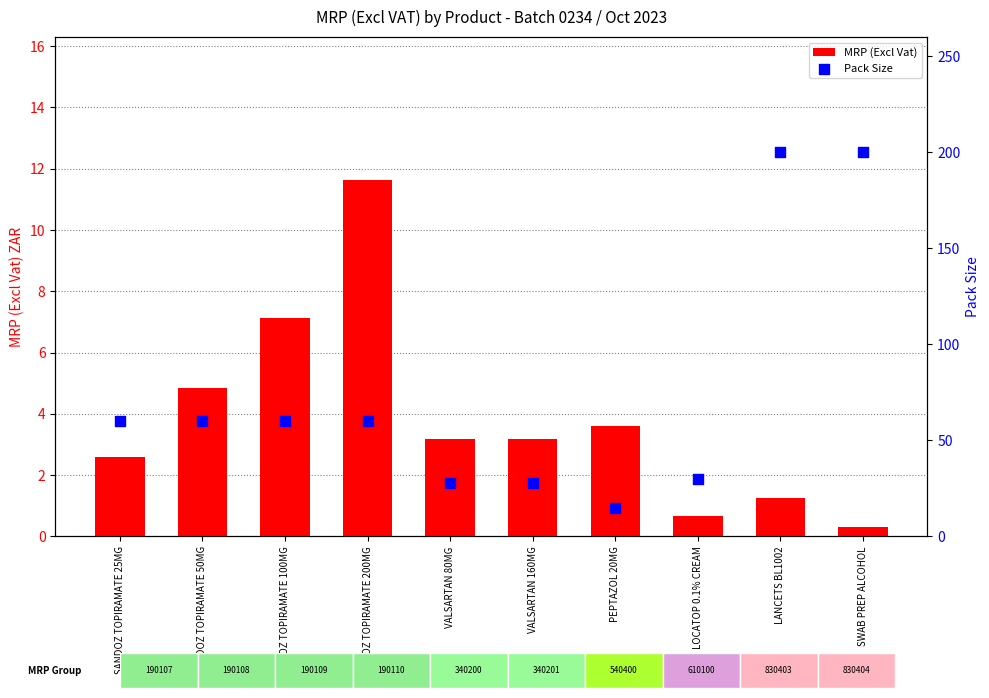

At which category is the sum across all series the highest?

LANCETS BL1002